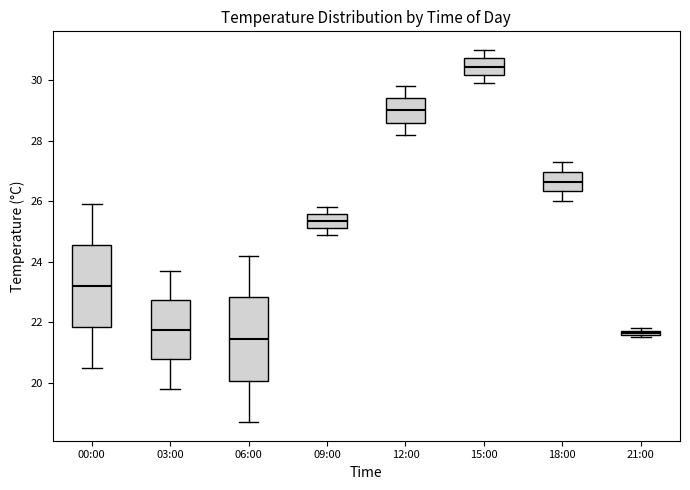

Where is the lower edge of the box for 21:00 on the y-axis? The values are not printed on the chart, so give them approximately, as read against the axis.

21.6